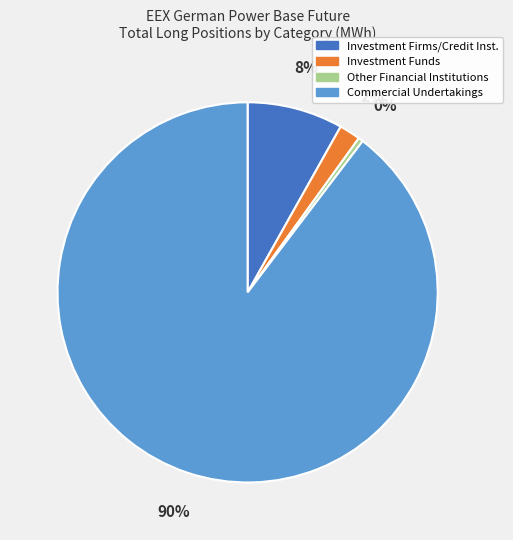

Which slice is the smallest?

Other Financial Institutions